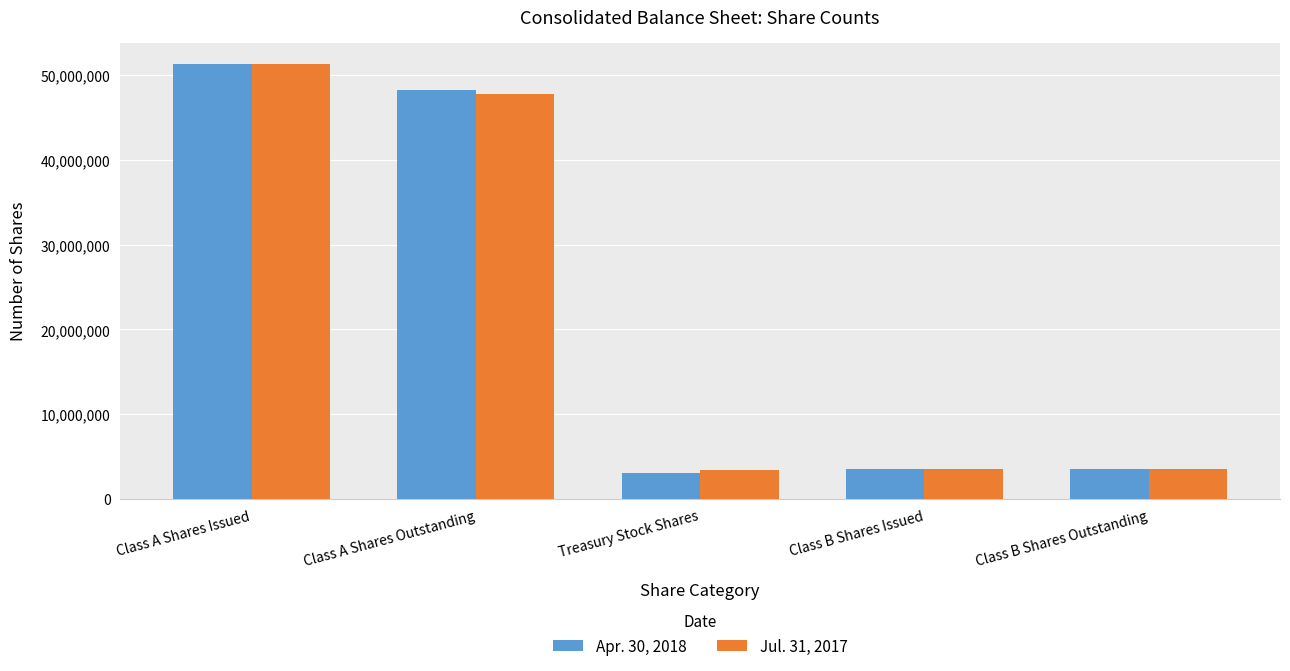

At which category is the sum across all series the highest?

Class A Shares Issued